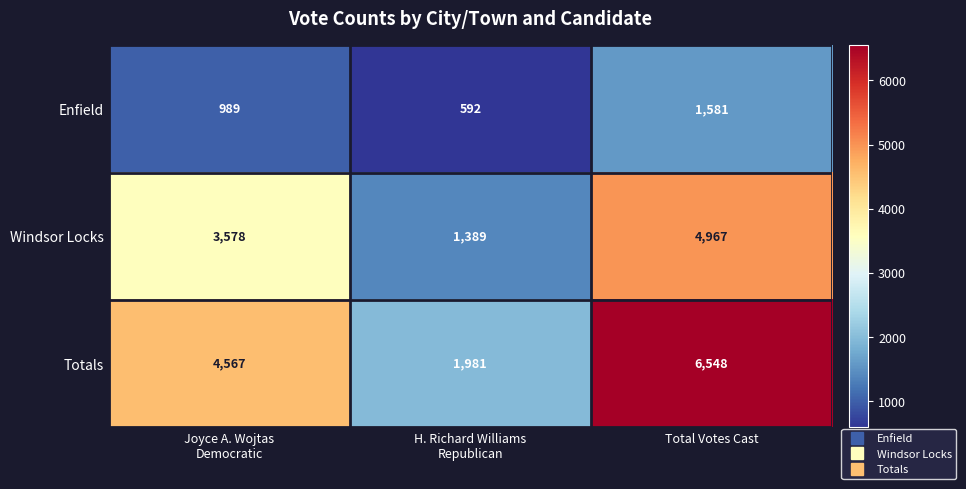

Reading right to left, what are all the values shown in this chart?

Enfield: 1581	592	989
Windsor Locks: 4967	1389	3578
Totals: 6548	1981	4567